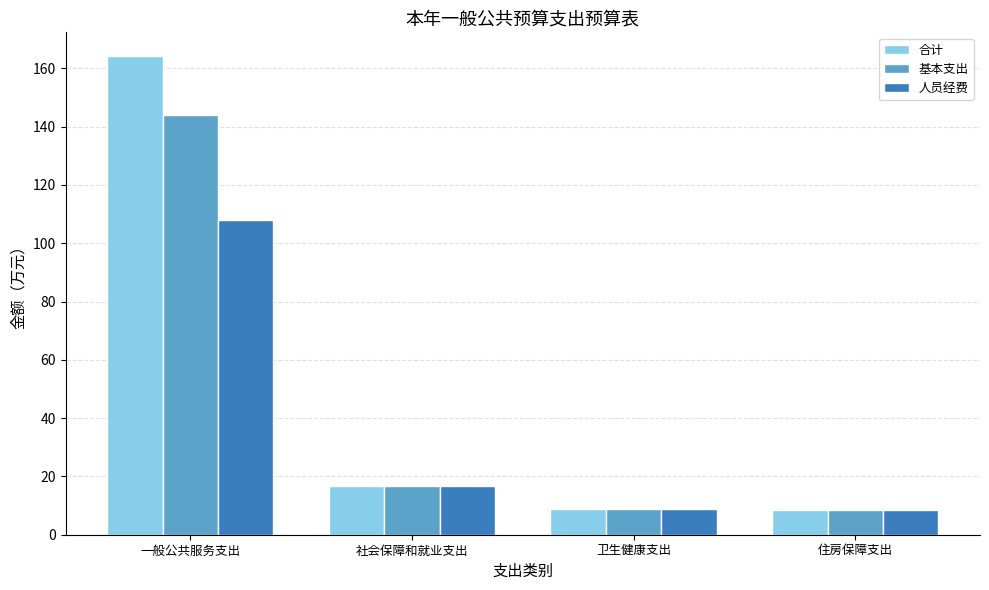

What is the value of the 合计 bar at the 3rd from the left?

8.7